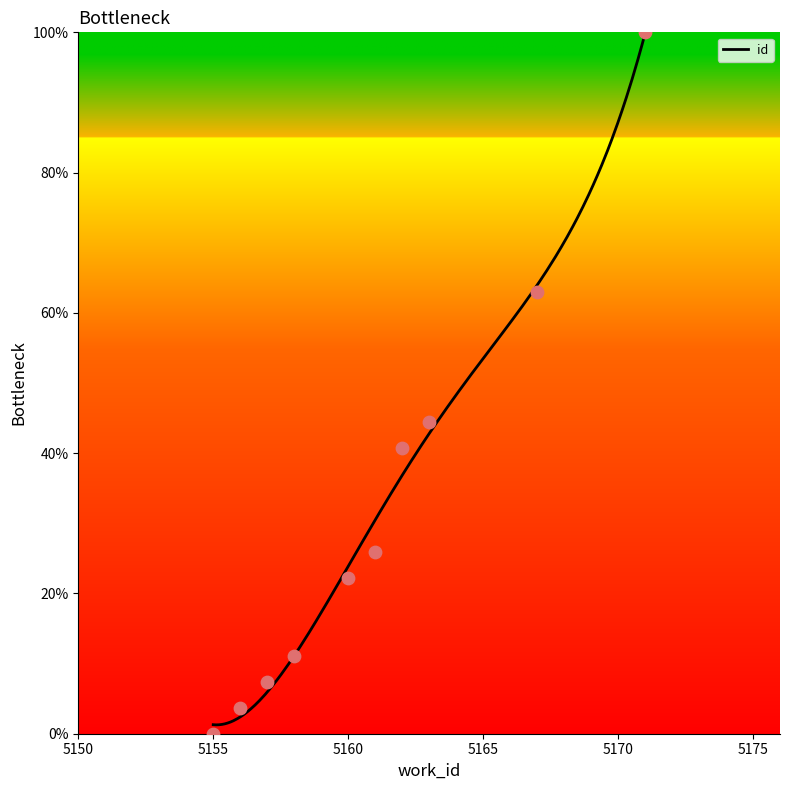

What is the ratio of the value at 5171 to the value at 5162?

2.5